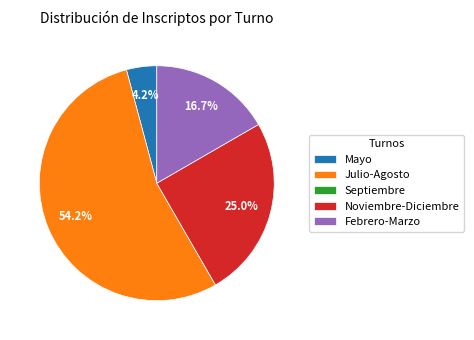

Combined, do Noviembre-Diciembre and Mayo account for over 50%?

No